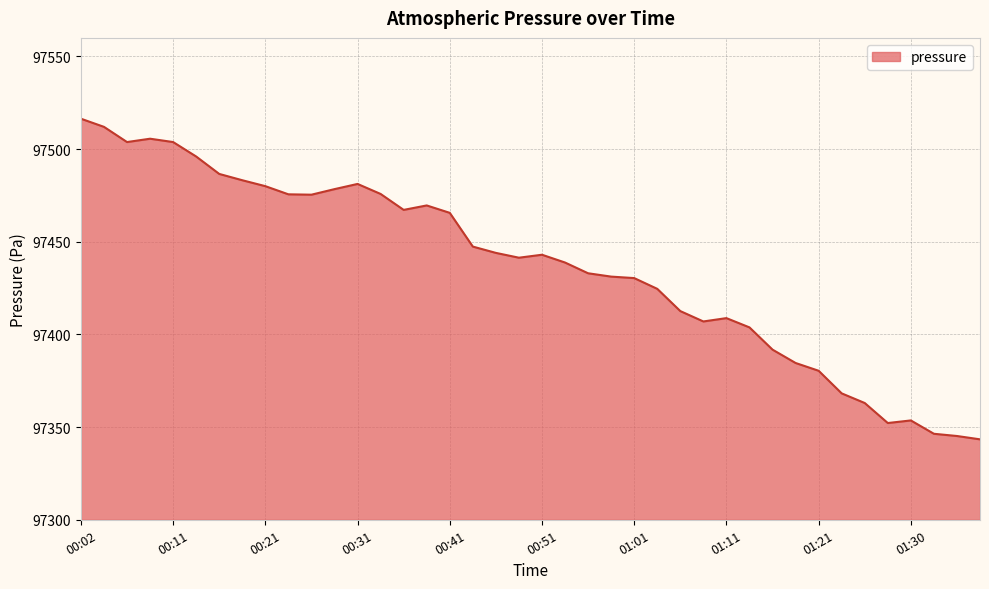

What is the difference between the maximum and second lowest values?

171.2